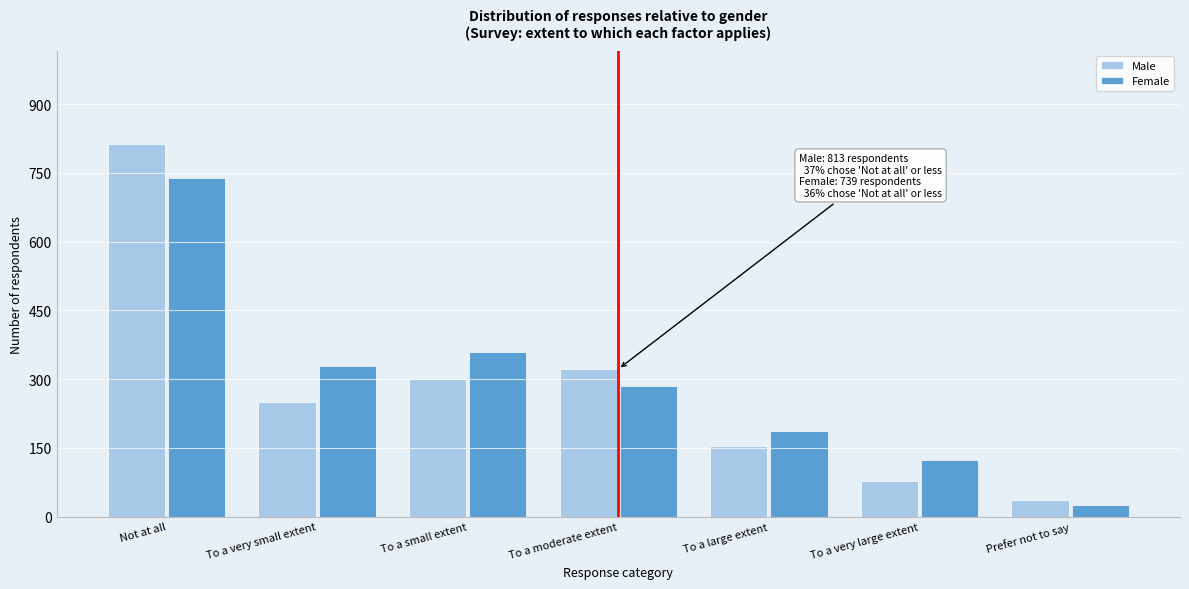

Reading left to right, transcribe all the data shown in this chart.

Male: Not at all=813	To a very small extent=251	To a small extent=301	To a moderate extent=322	To a large extent=155	To a very large extent=78	Prefer not to say=36
Female: Not at all=739	To a very small extent=328	To a small extent=359	To a moderate extent=286	To a large extent=187	To a very large extent=123	Prefer not to say=25